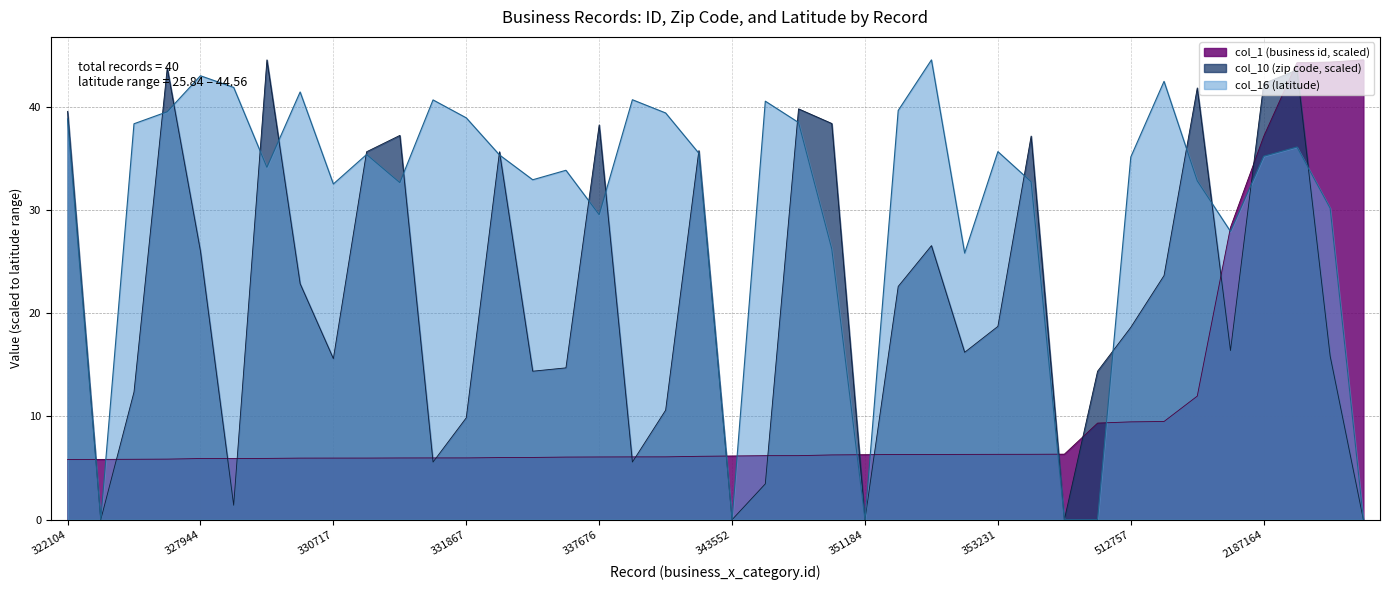

Which series changed the most between 322104 and 512757?

col_10 (zip code, scaled)